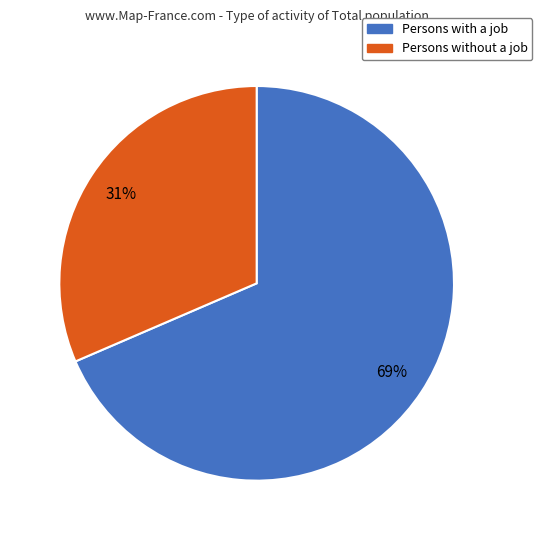

To the nearest percent, what is the combined percentage of Persons with a job and Persons without a job?

100%